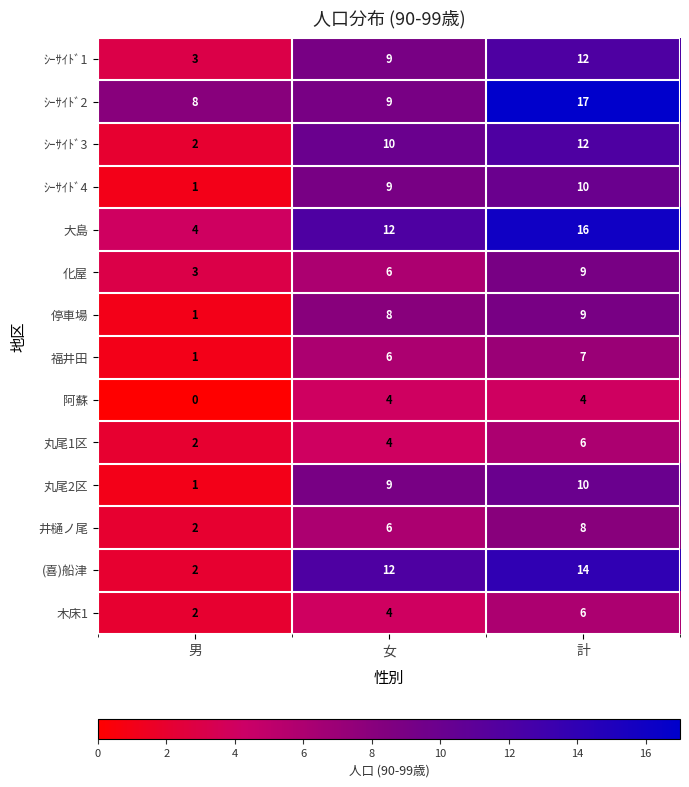

True or false: 井樋ノ尾 has a value of 1 at 男.

False